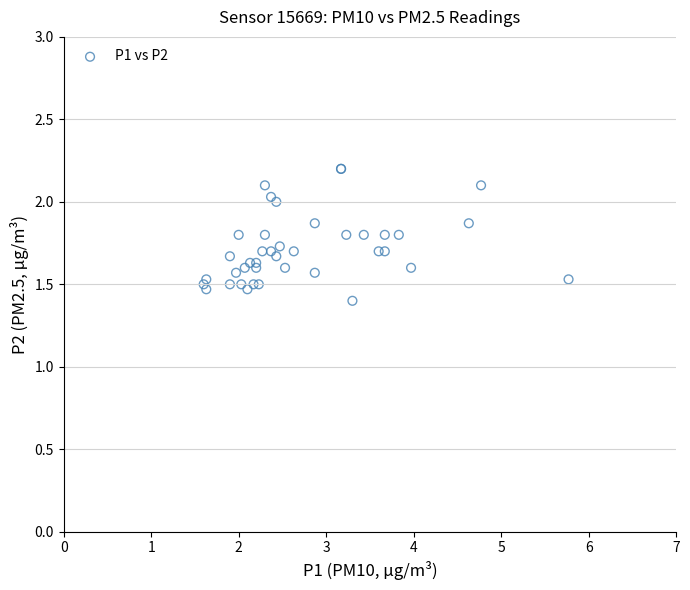

What Y value in the scatter plot is closest to 1?

1.4